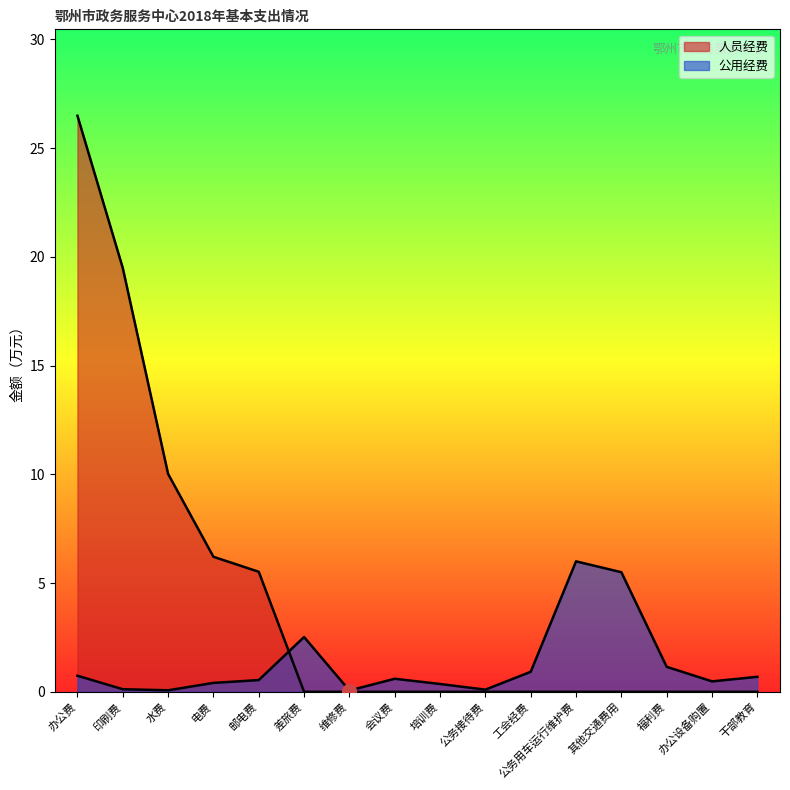

What is the difference between the maximum and minimum values?

5.9